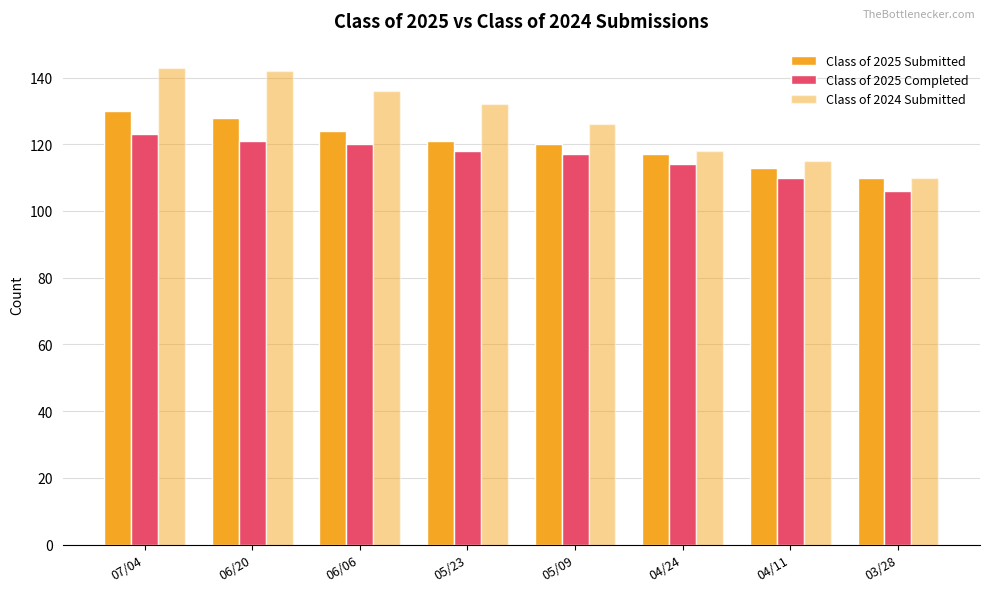

How many data points in Class of 2025 Completed are less than 118?

4